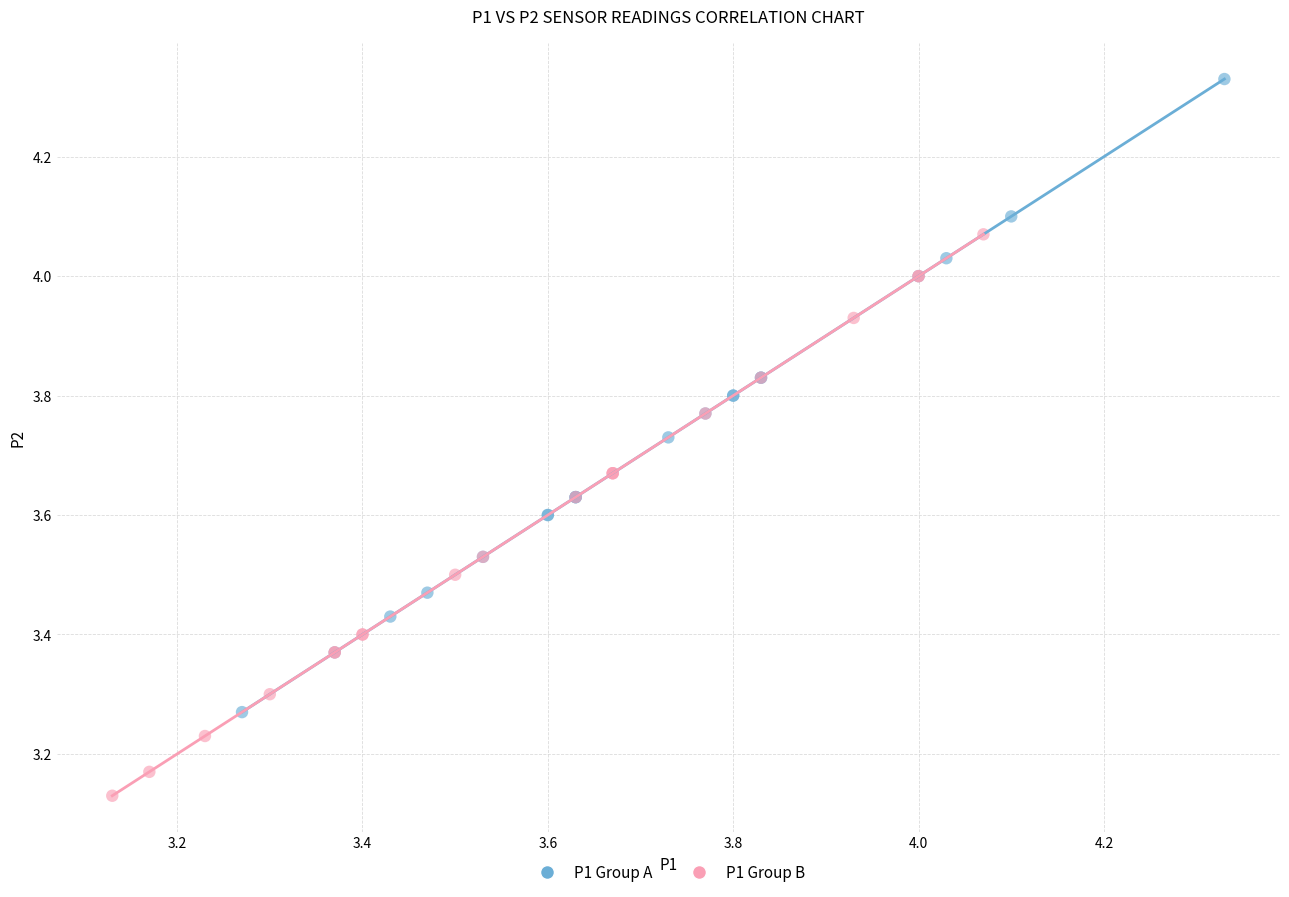

What are all the series names shown in the legend?

P1 Group A, P1 Group B